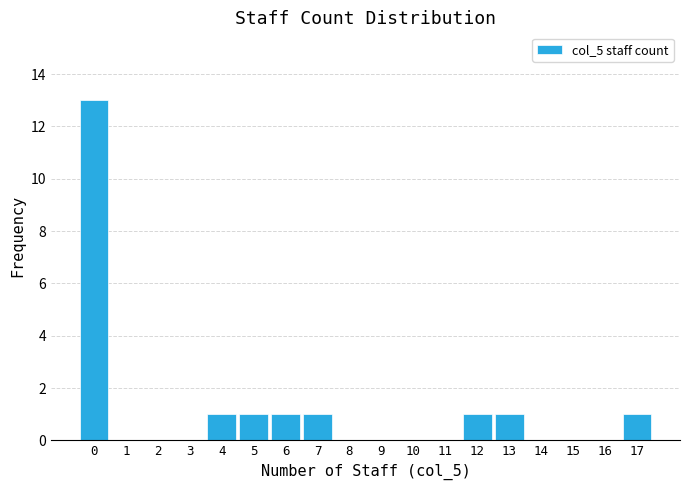

Reading left to right, what are all the values shown in this chart?

0=13	1=0	2=0	3=0	4=1	5=1	6=1	7=1	8=0	9=0	10=0	11=0	12=1	13=1	14=0	15=0	16=0	17=1